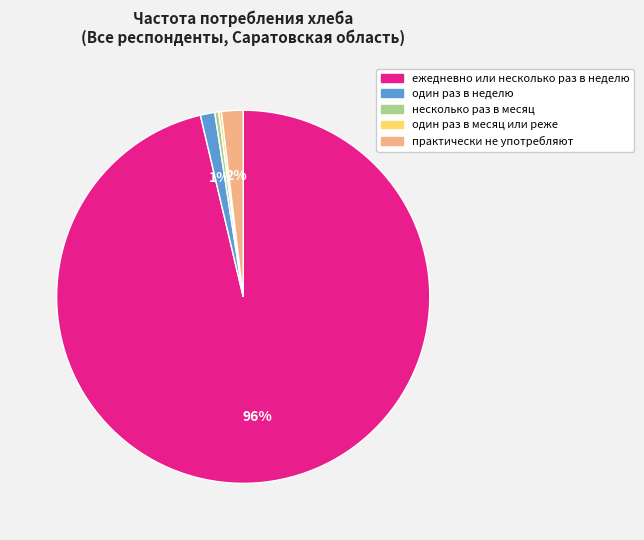

To the nearest percent, what percentage of the pie is практически не употребляют?

2%